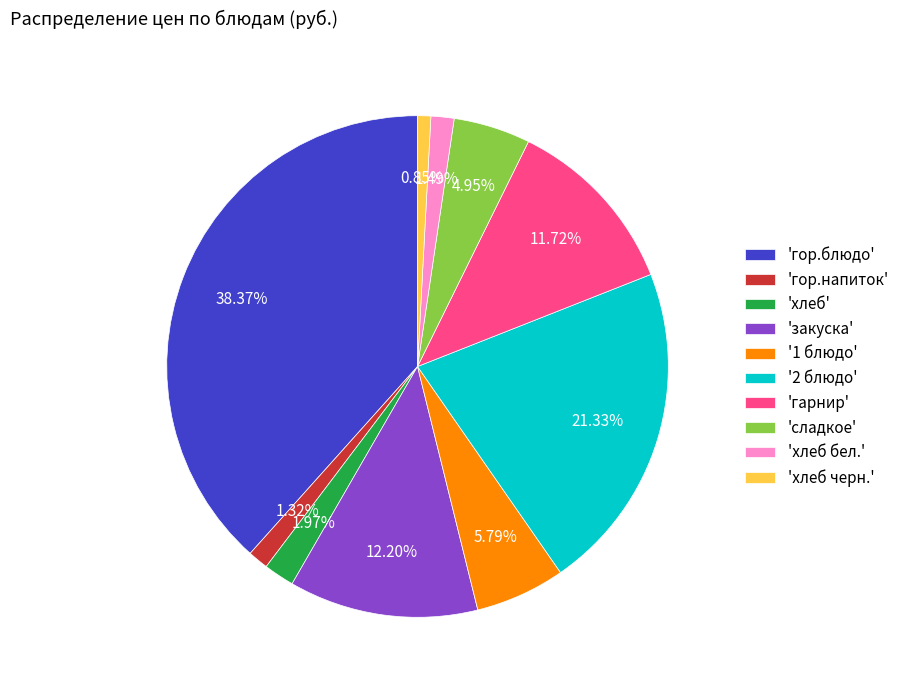

Is 'хлеб черн.' the majority of the pie?

No